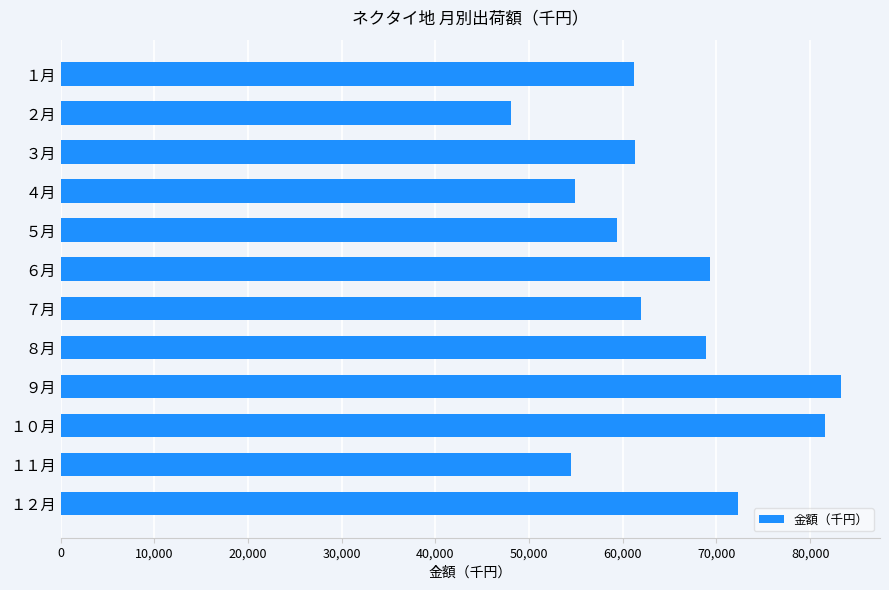

The value at １月 is 61157. True or false?

True